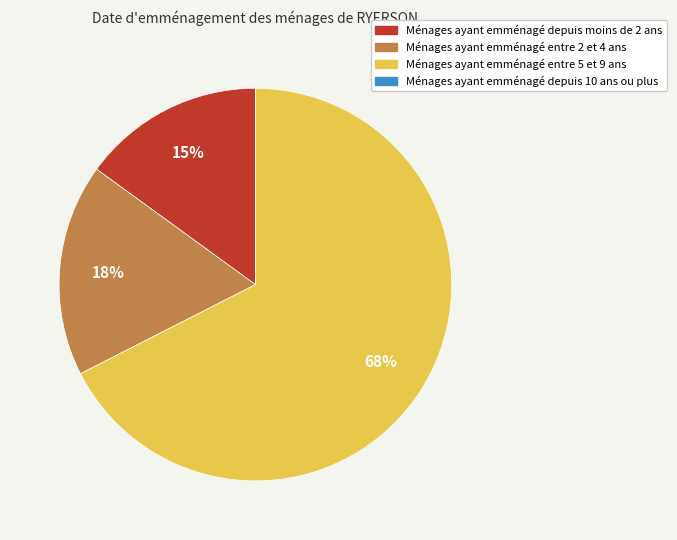

To the nearest percent, what is the average slice percentage?

25%